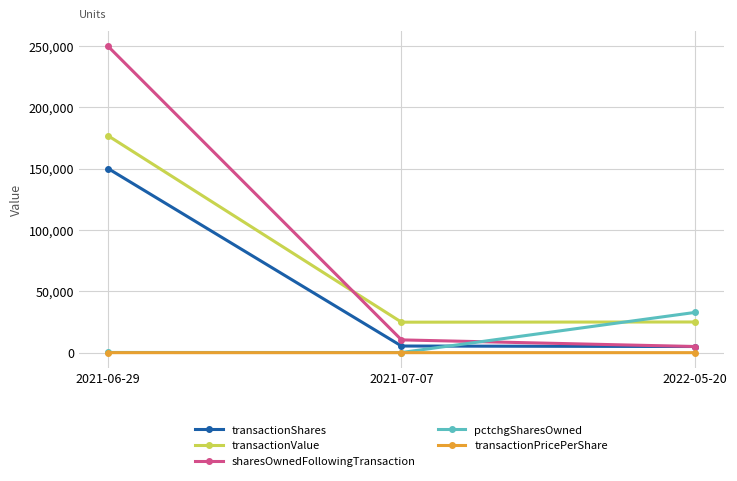

At which label does transactionPricePerShare first exceed 4?

2021-07-07